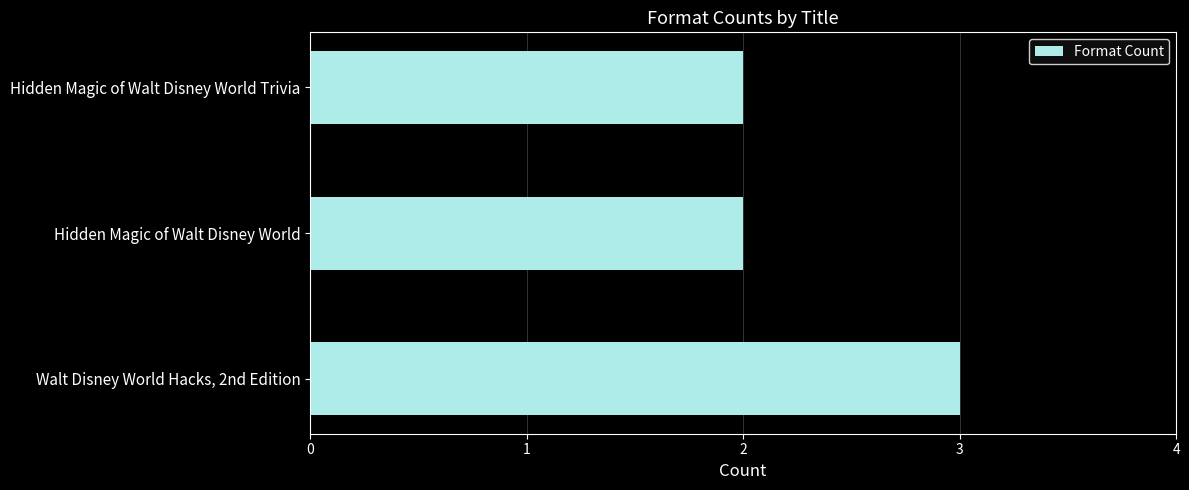

Which has a higher value, Hidden Magic of Walt Disney World or Walt Disney World Hacks, 2nd Edition?

Walt Disney World Hacks, 2nd Edition